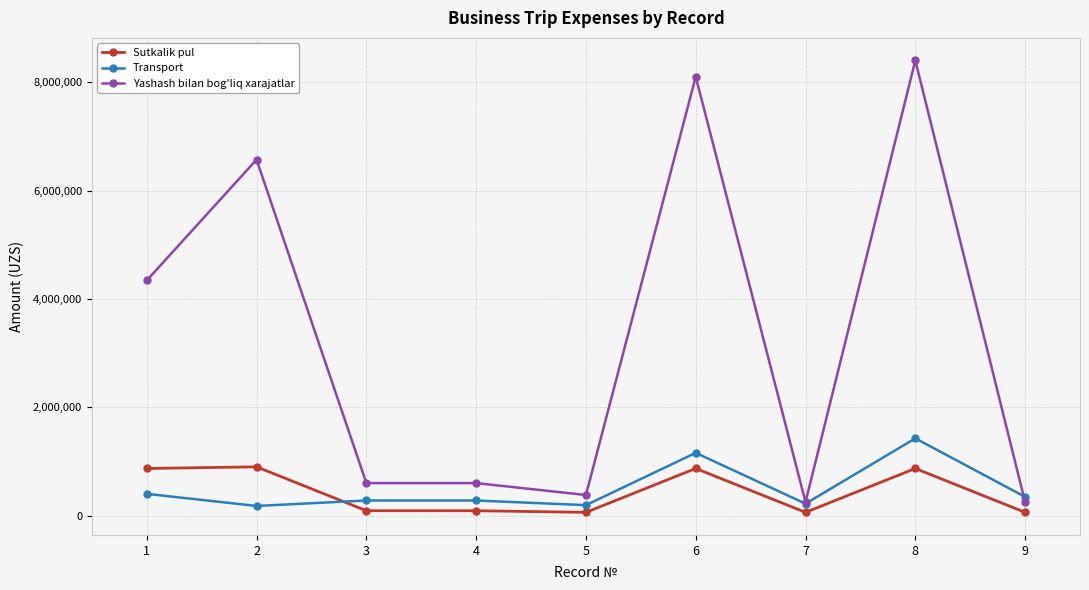

Which series has the largest total across all categories?

Yashash bilan bog'liq xarajatlar